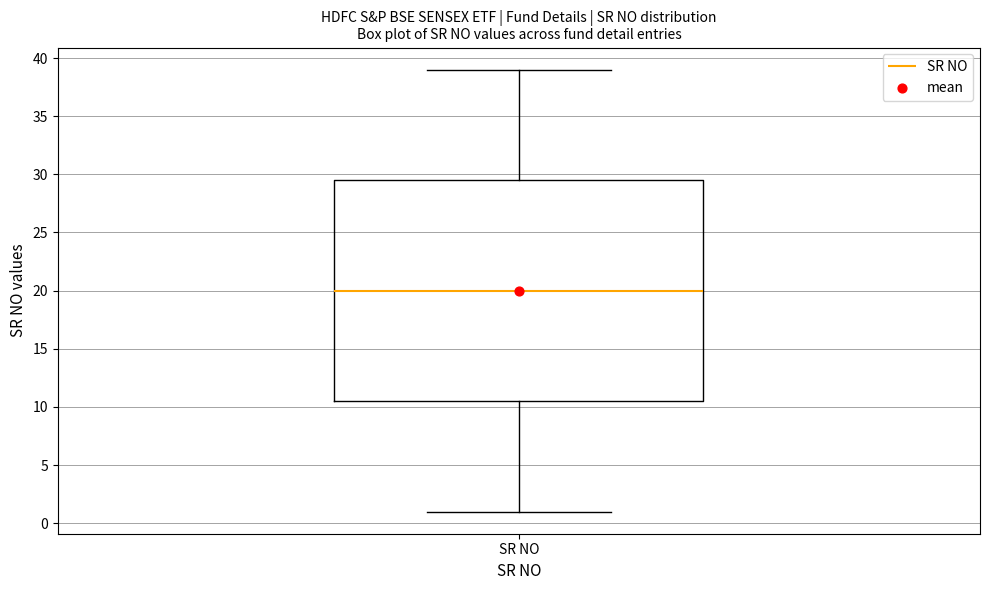

Read this box plot against the y-axis: the position of the median line, the range covered by the box, and the ends of both whiskers. The values are not printed on the chart, so give them approximately, as read against the axis.

median 20.0, box 10.5 to 29.5, whiskers 1.0 to 39.0